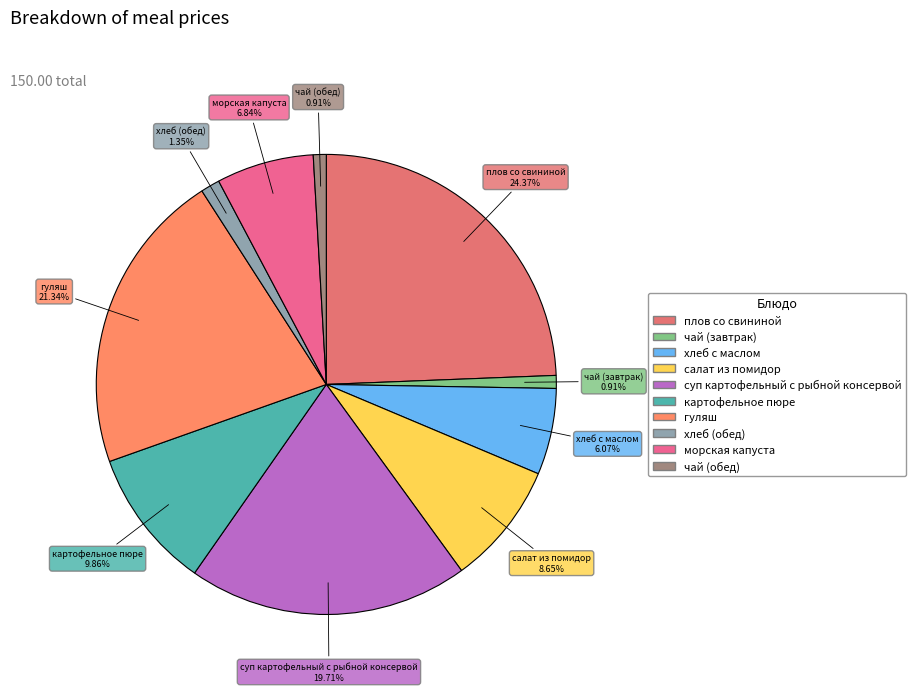

How many slices are in this pie chart?

10